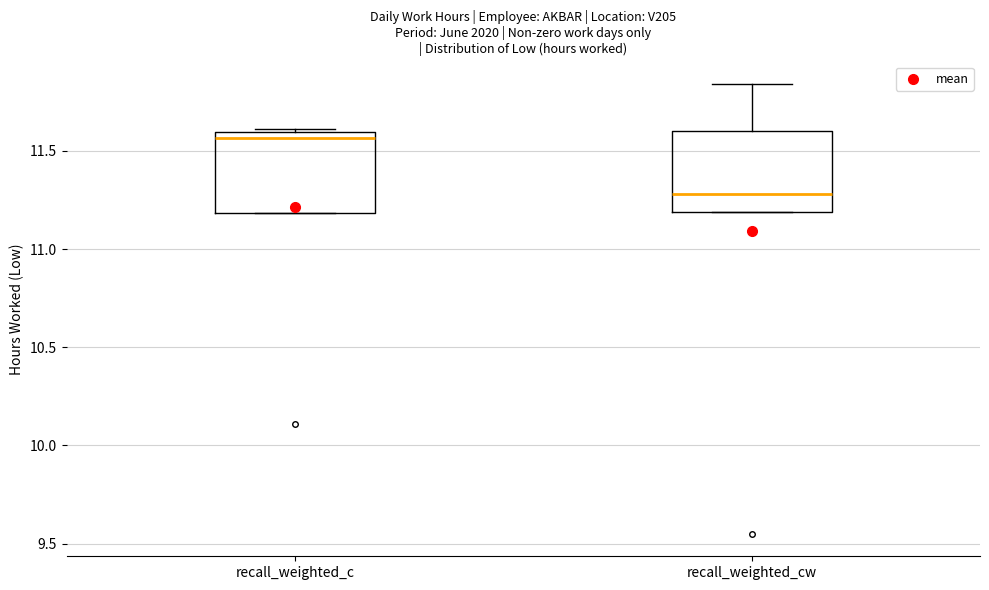

Reading left to right, read every box against the y-axis: the position of its median line, the range the box covers, and the ends of its whiskers. The values are not printed on the chart, so give them approximately, as read against the axis.

recall_weighted_c: median 11.55, box 11.20 to 11.60, whiskers 11.20 to 11.60 (just above the box's upper edge)
recall_weighted_cw: median 11.30, box 11.20 to 11.60, whiskers 11.20 to 11.85